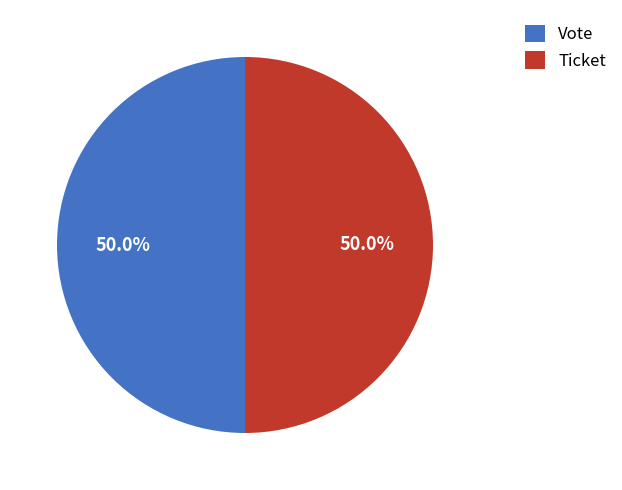

Combined, what portion of the pie is Ticket and Vote?

100.0%